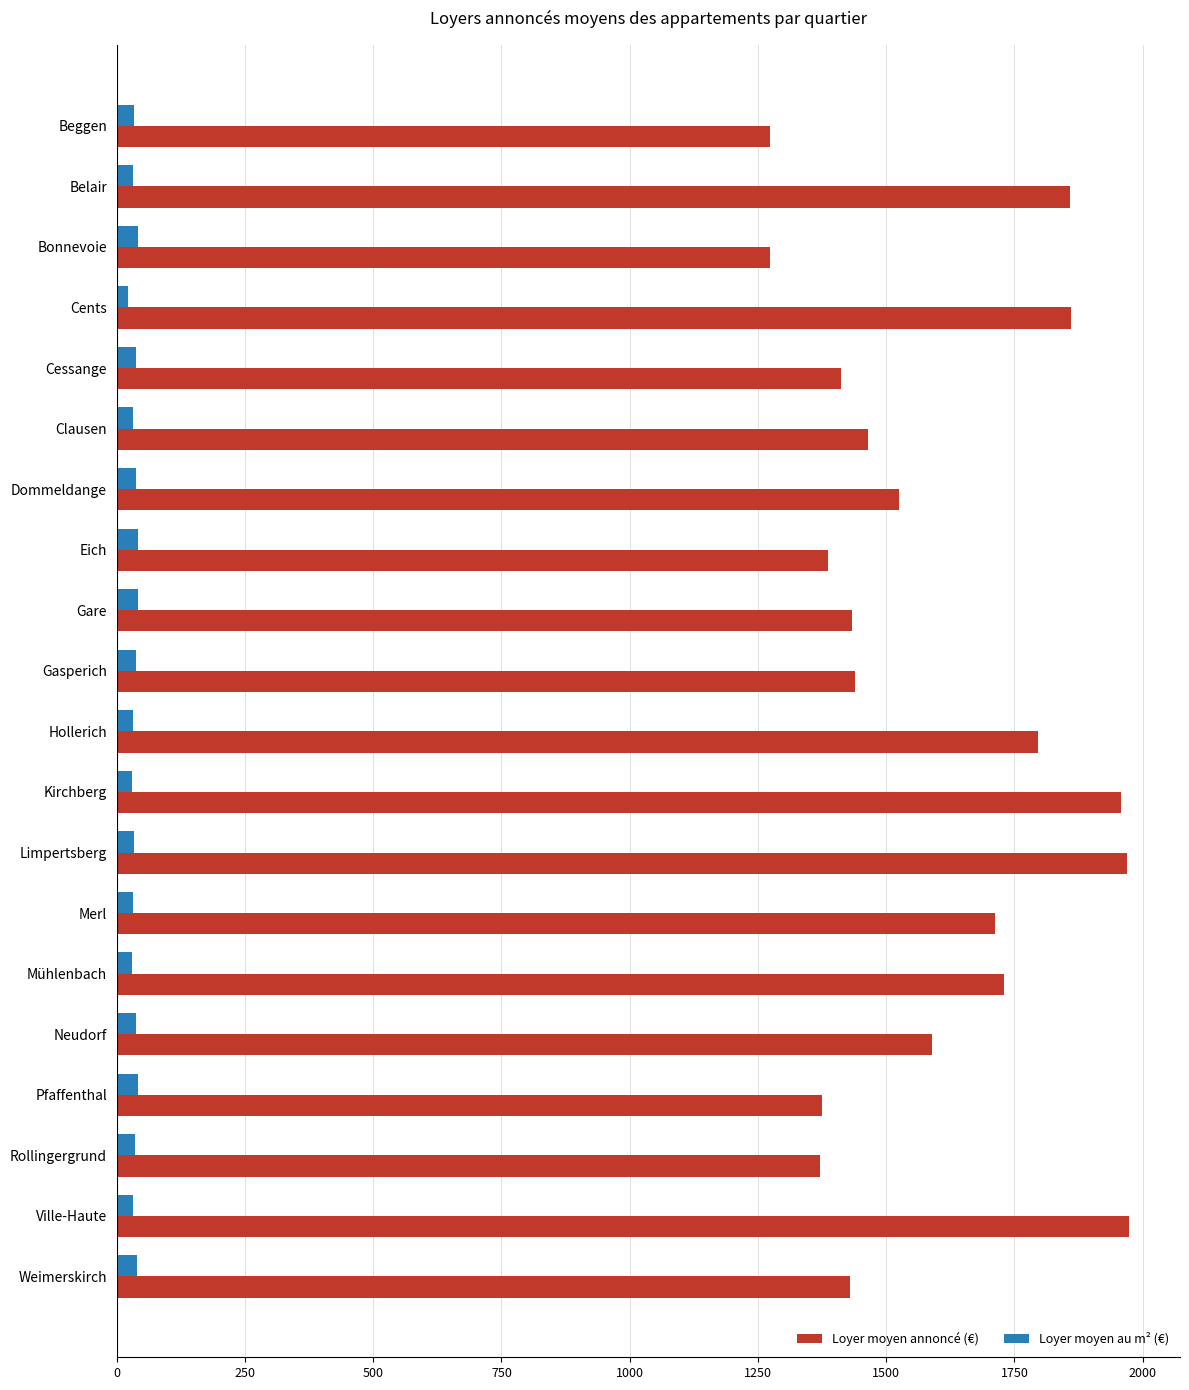

What is the highest value of the Loyer moyen annoncé (€) series?

1974.2